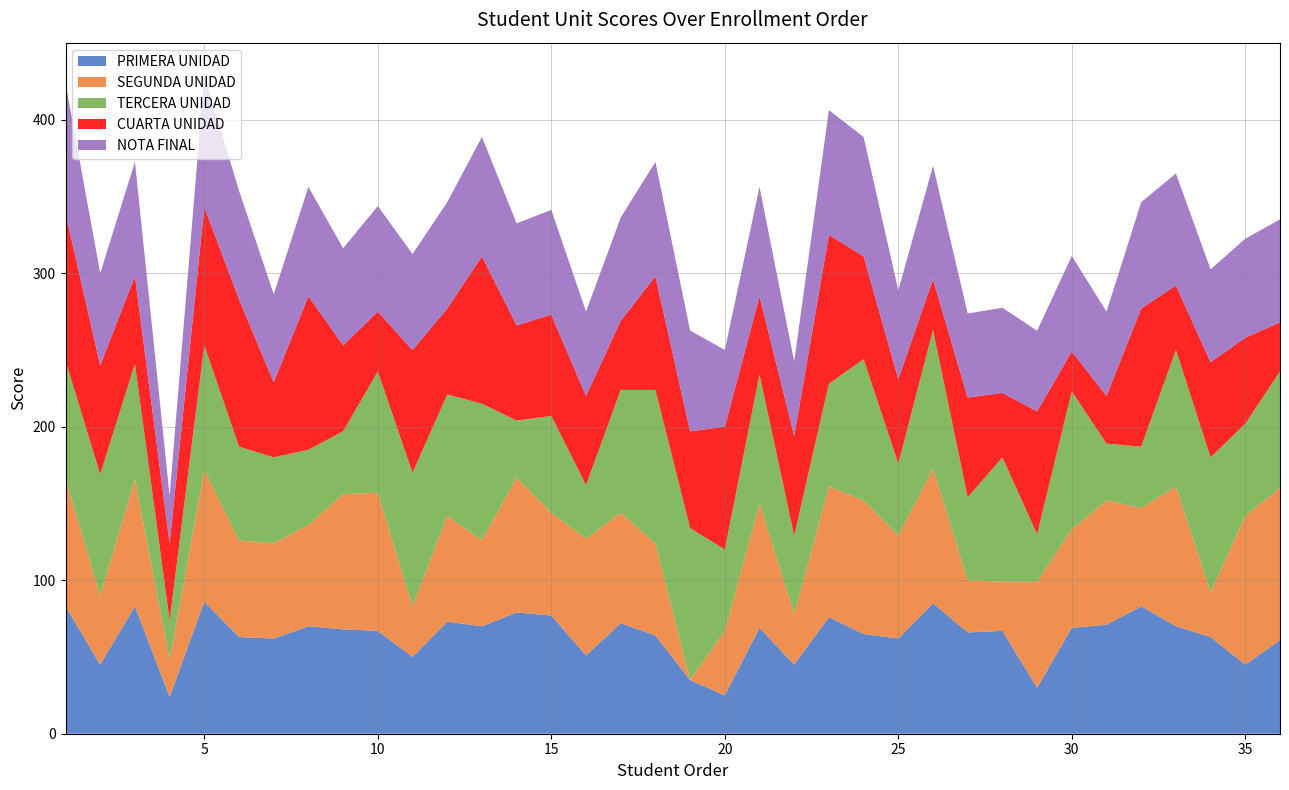

Reading right to left, what are all the values shown in this chart?

PRIMERA UNIDAD: 36=61.0	35=45.0	34=63.0	33=70.0	32=83.0	31=71.0	30=69.0	29=30.0	28=67.0	27=66.0	26=85.0	25=62.0	24=65.0	23=76.0	22=45.0	21=69.0	20=25.0	19=35.0	18=64.0	17=72.0	16=51.0	15=77.0	14=79.0	13=70.0	12=73.0	11=50.0	10=67.0	9=68.0	8=70.0	7=62.0	6=63.0	5=86.0	4=24.0	3=83.0	2=45.0	1=83.0
SEGUNDA UNIDAD: 36=99.0	35=97.0	34=29.0	33=91.0	32=64.0	31=81.0	30=64.0	29=69.0	28=32.0	27=34.0	26=88.0	25=67.0	24=87.0	23=85.0	22=33.0	21=81.0	20=42.0	19=0.0	18=60.0	17=72.0	16=76.0	15=67.0	14=88.0	13=56.0	12=69.0	11=33.0	10=90.0	9=88.0	8=66.0	7=62.0	6=63.0	5=86.0	4=24.0	3=83.0	2=45.0	1=83.0
TERCERA UNIDAD: 36=76.0	35=60.0	34=88.0	33=89.0	32=40.0	31=37.0	30=90.0	29=31.0	28=81.0	27=54.0	26=90.0	25=47.0	24=92.0	23=67.0	22=51.0	21=84.0	20=53.0	19=99.0	18=100.0	17=80.0	16=35.0	15=63.0	14=37.0	13=89.0	12=79.0	11=87.0	10=79.0	9=41.0	8=49.0	7=56.0	6=61.0	5=81.0	4=26.0	3=75.0	2=79.0	1=77.0
CUARTA UNIDAD: 36=32.0	35=56.0	34=62.0	33=42.0	32=90.0	31=31.0	30=26.0	29=80.0	28=42.0	27=65.0	26=33.0	25=55.0	24=67.0	23=97.0	22=65.0	21=51.0	20=80.0	19=63.0	18=74.0	17=45.0	16=58.0	15=66.0	14=62.0	13=96.0	12=56.0	11=80.0	10=39.0	9=56.0	8=100.0	7=49.0	6=96.0	5=90.0	4=50.0	3=57.0	2=71.0	1=96.0
NOTA FINAL: 36=67.0	35=64.5	34=60.5	33=73.0	32=69.2	31=55.0	30=62.2	29=52.5	28=55.5	27=54.8	26=74.0	25=57.8	24=77.8	23=81.2	22=48.5	21=71.2	20=50.0	19=65.7	18=74.5	17=67.2	16=55.0	15=68.2	14=66.5	13=77.8	12=69.2	11=62.5	10=68.8	9=63.2	8=71.2	7=57.2	6=70.8	5=85.8	4=31.0	3=74.5	2=60.0	1=84.8